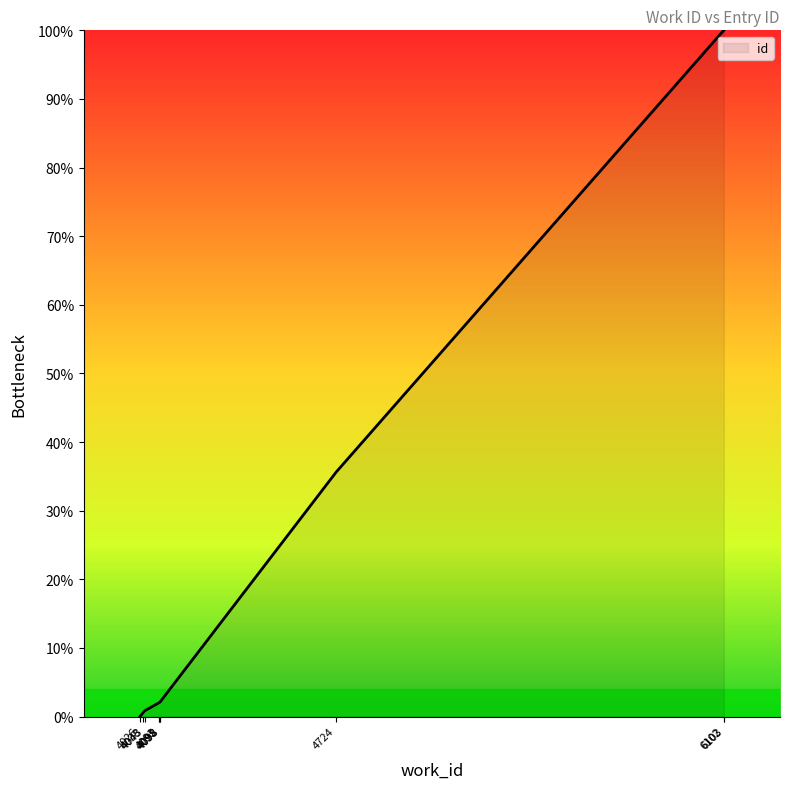

How many lines are shown in the chart?

1